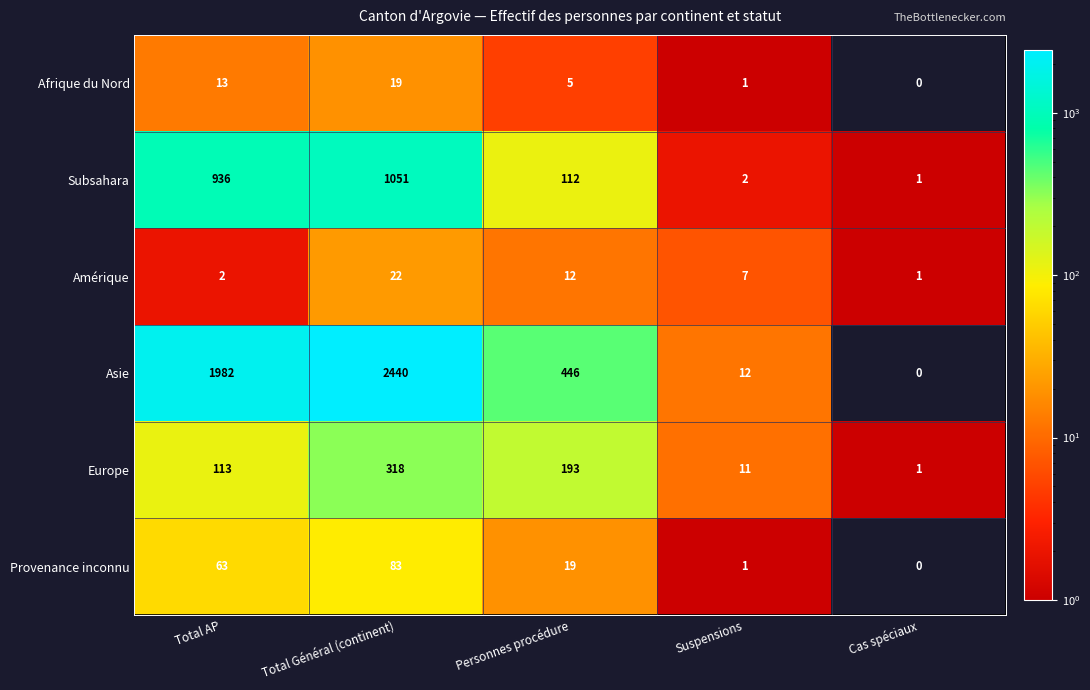

What is the difference between the second highest and minimum values in the Amérique series?

11